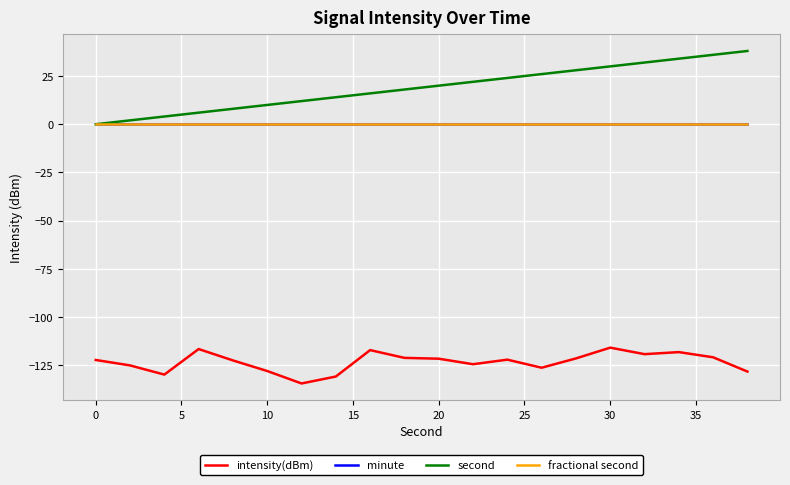

Does the chart have visible grid lines?

Yes